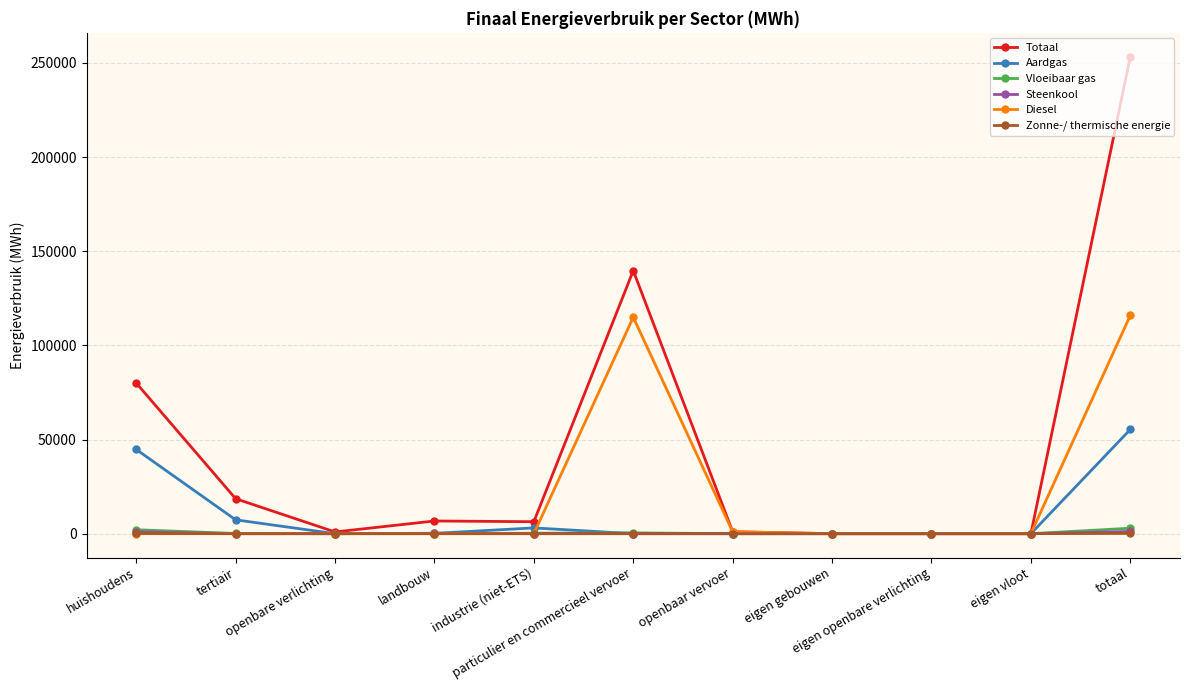

What is the difference between the maximum and minimum values in the Zonne-/ thermische energie series?

143.8